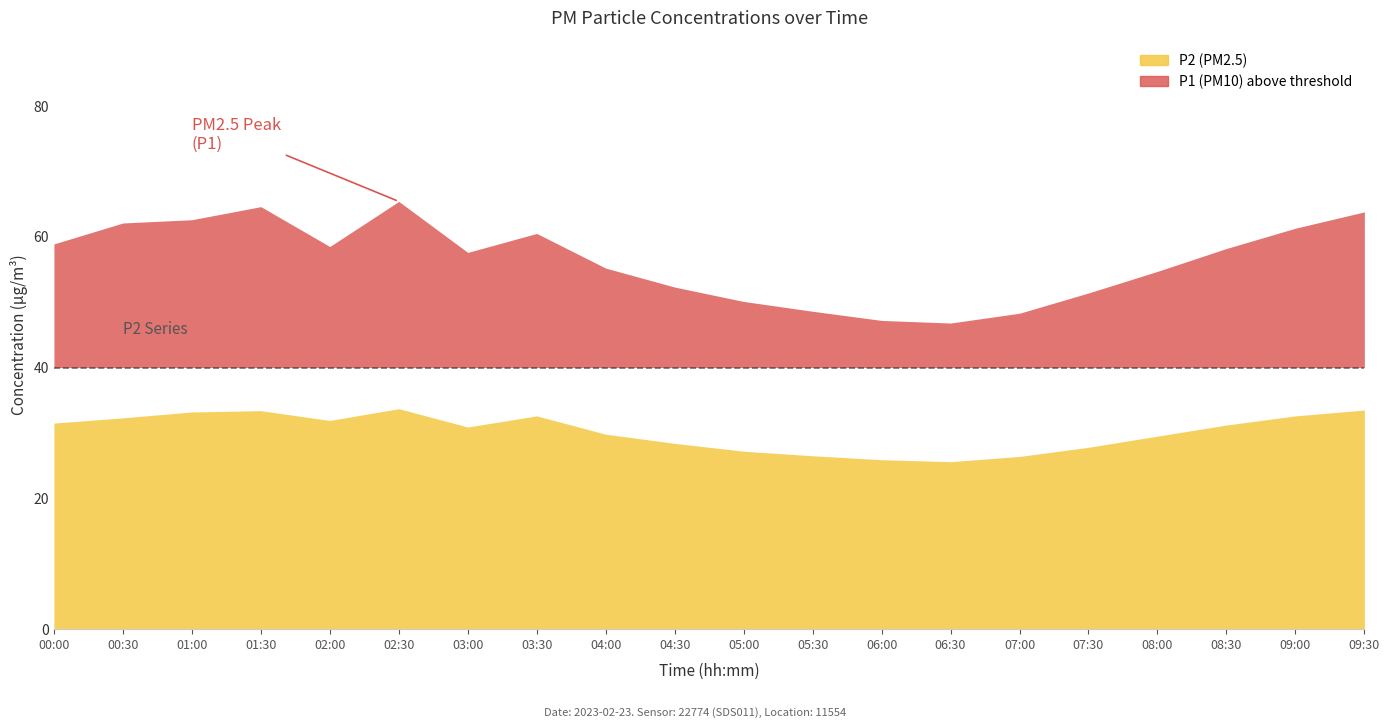

True or false: P1 has a value of 75.6 at 08:00.

False